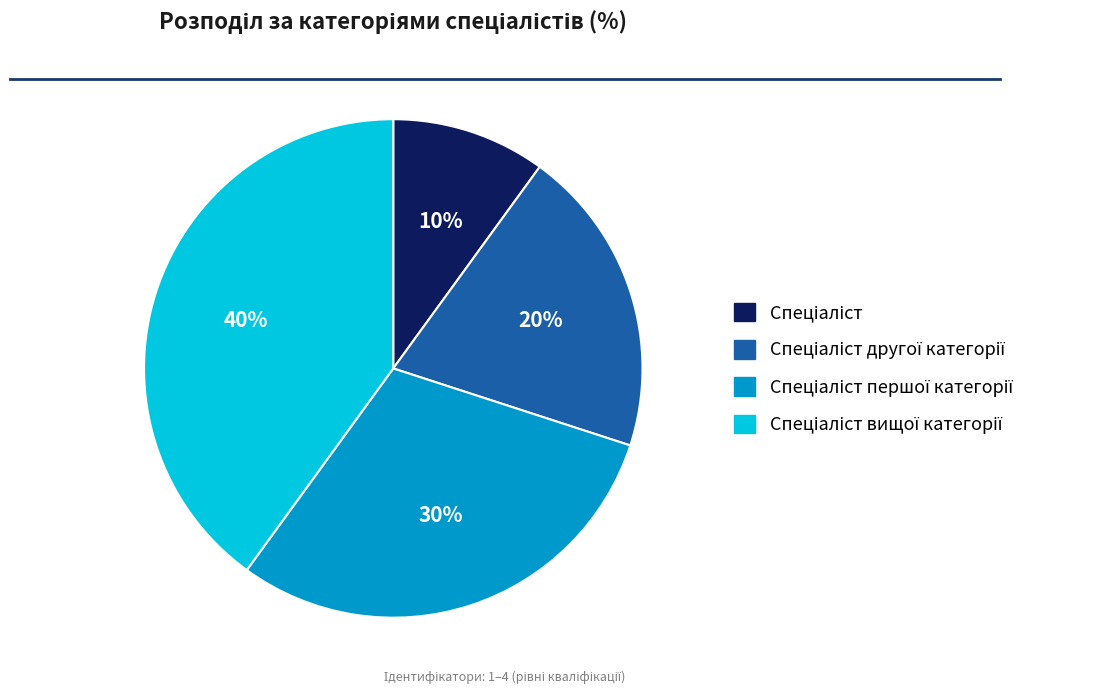

To the nearest percent, what is the average slice percentage?

25%